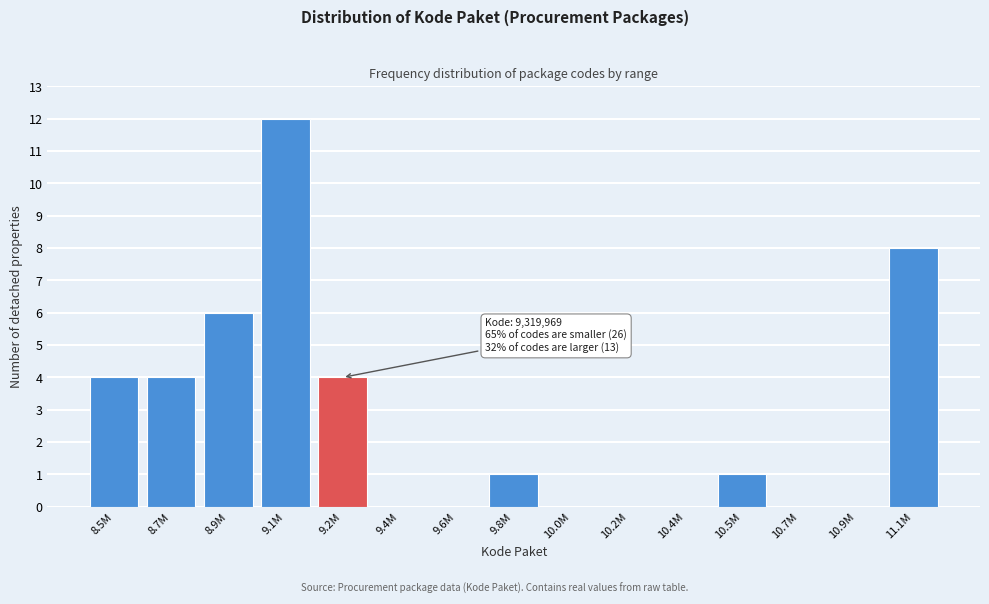

Reading left to right, what are all the values shown in this chart?

8.5M=4	8.7M=4	8.9M=6	9.1M=12	9.2M=4	9.4M=0	9.6M=0	9.8M=1	10.0M=0	10.2M=0	10.4M=0	10.5M=1	10.7M=0	10.9M=0	11.1M=8